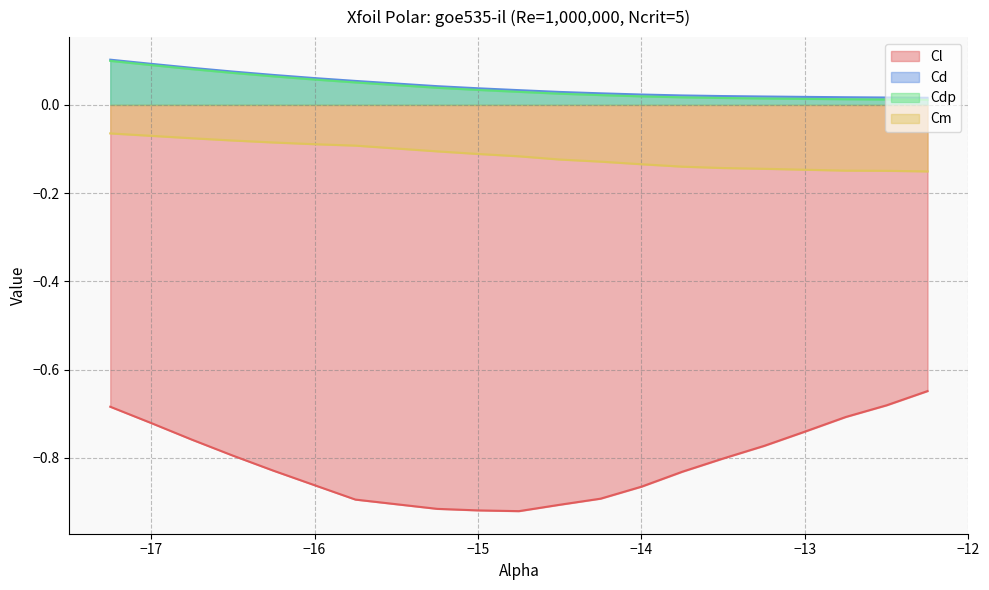

True or false: Cdp and Cd cross at least once.

False